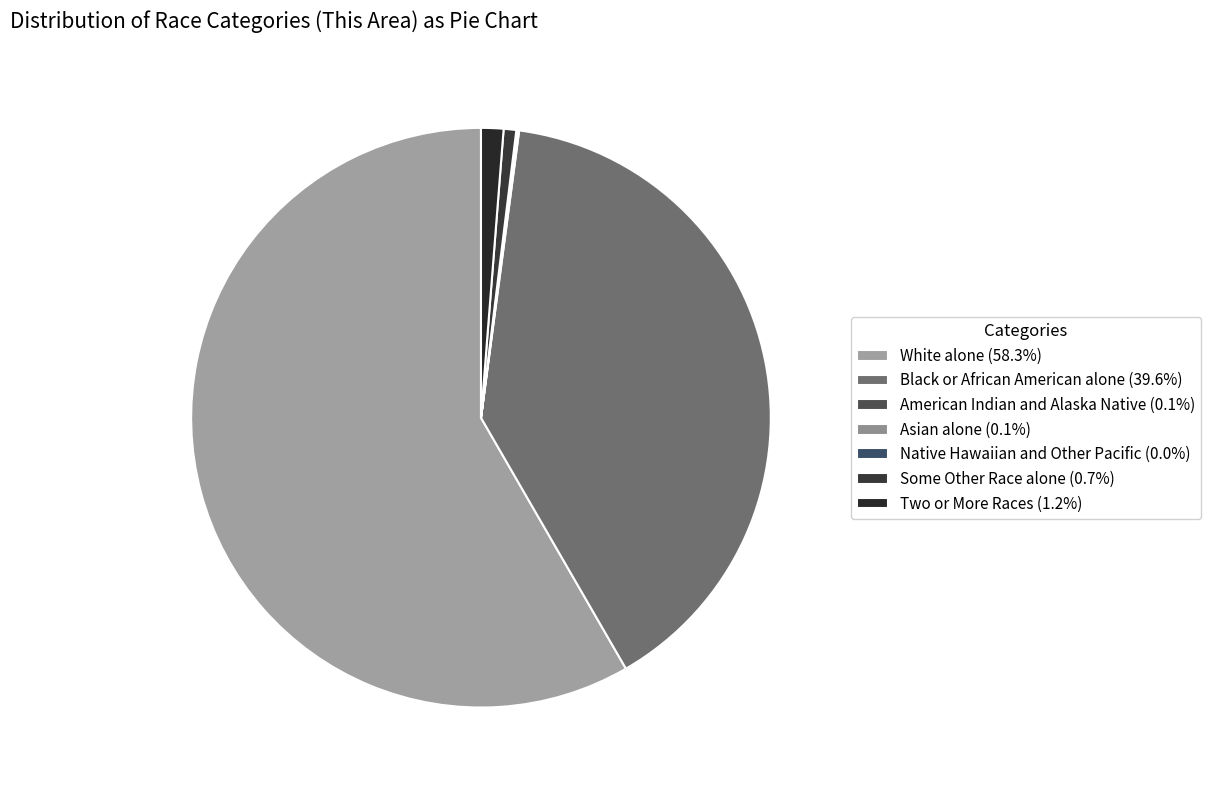

What percentage is the Black or African American alone slice, to the nearest percent?

40%